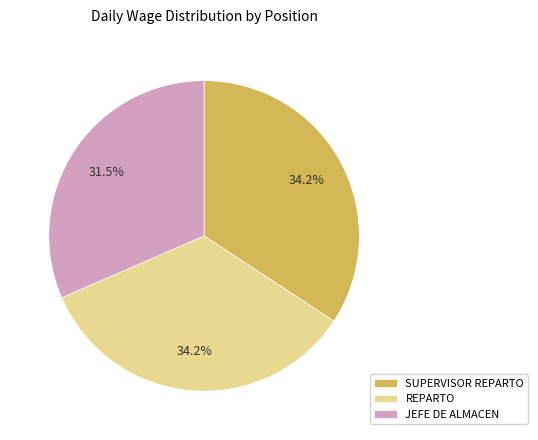

Which slice is the smallest?

JEFE DE ALMACEN